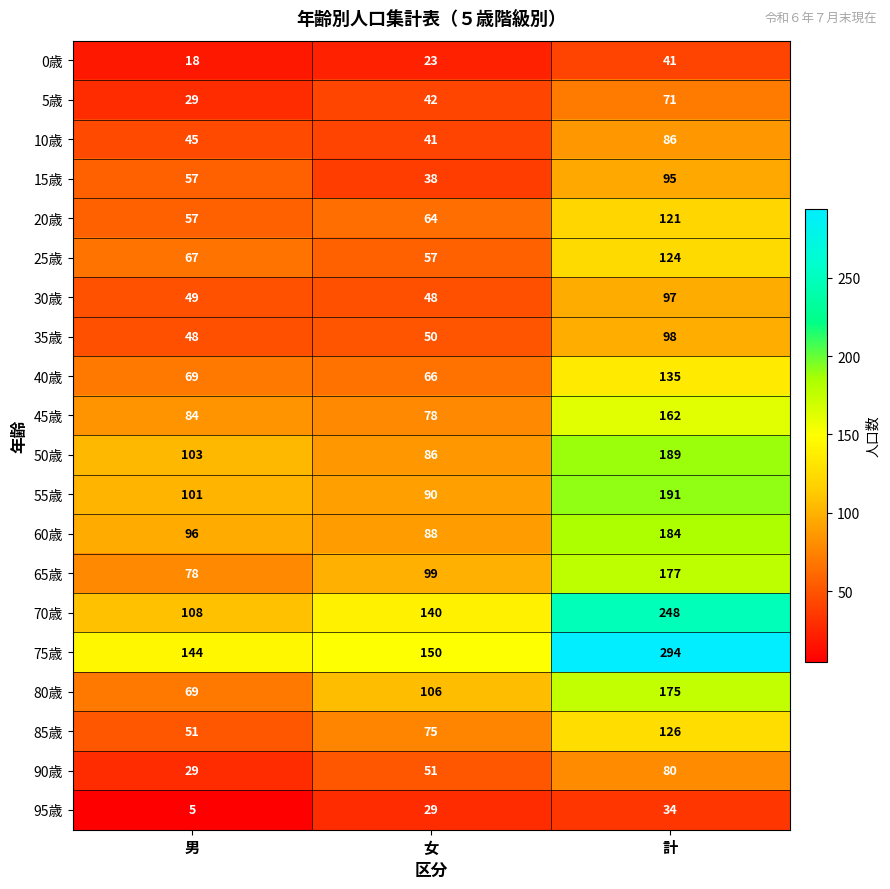

Is it true that 20歳 equals 121 at 計?

True